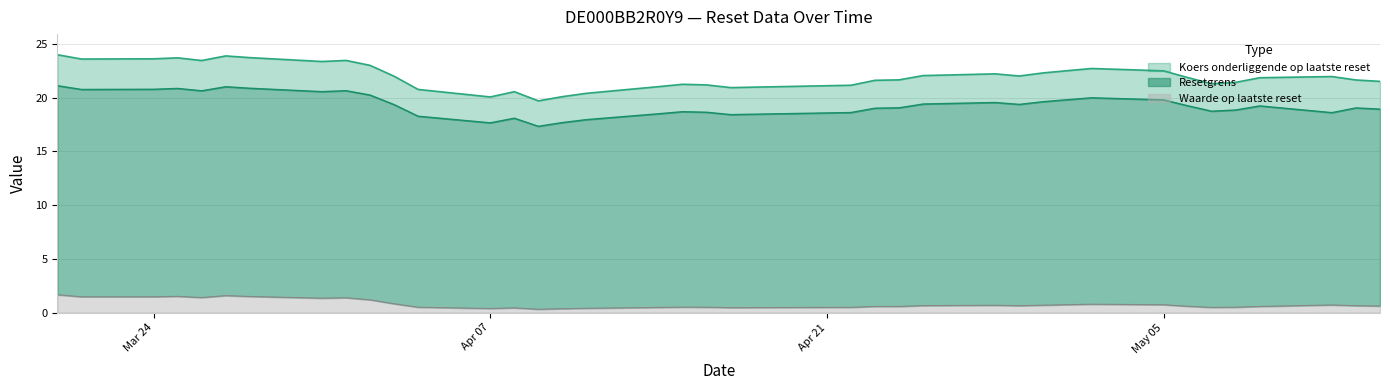

How many Waarde op laatste reset values are between 0 and 1?

27